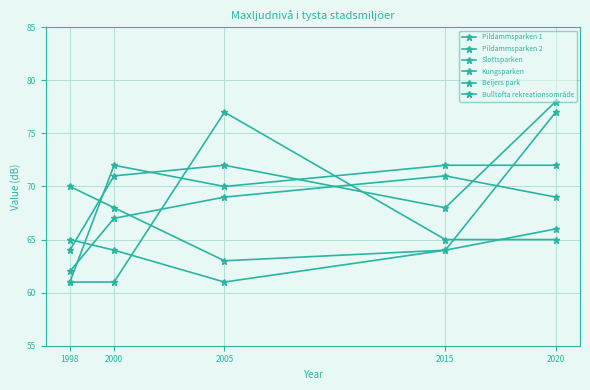

What is the difference between the Bulltofta rekreationsområde values at 2020 and 2005?

16